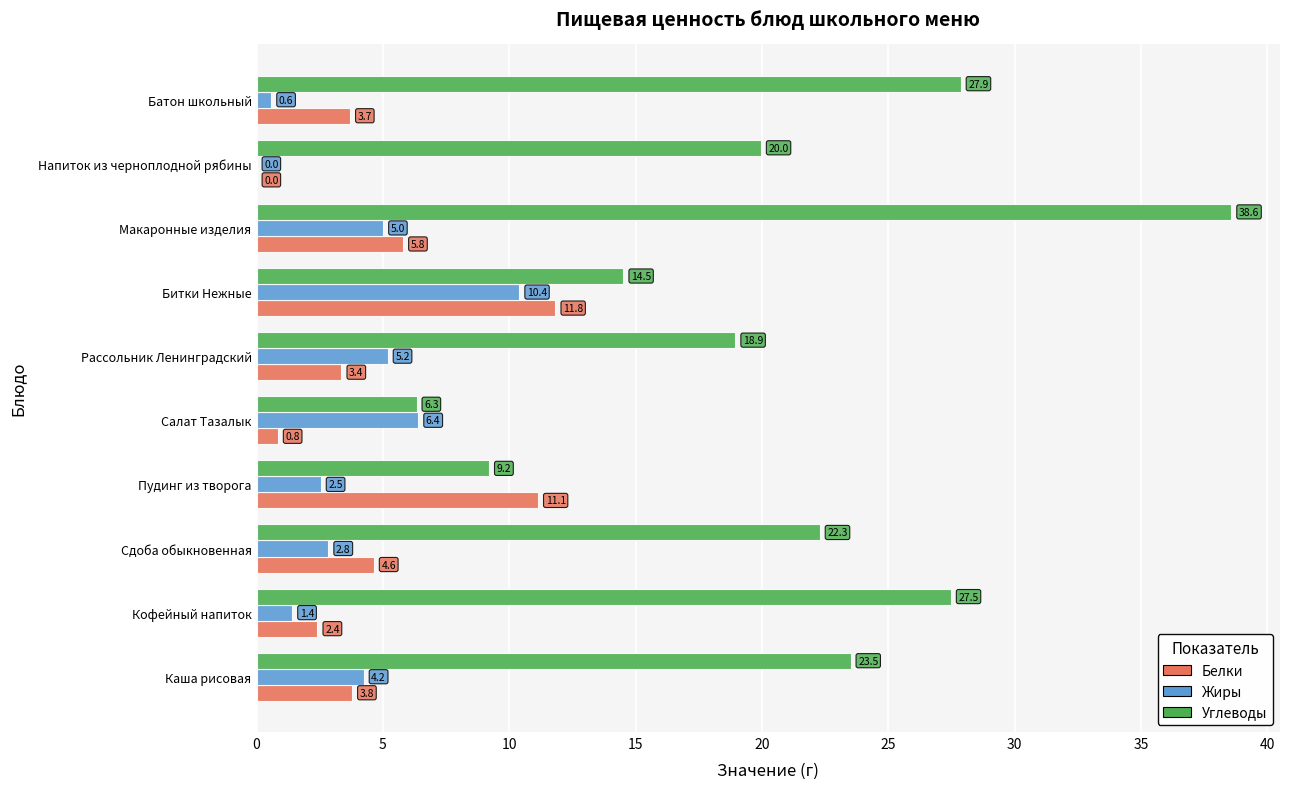

Read the Жиры value at Каша рисовая.

4.2